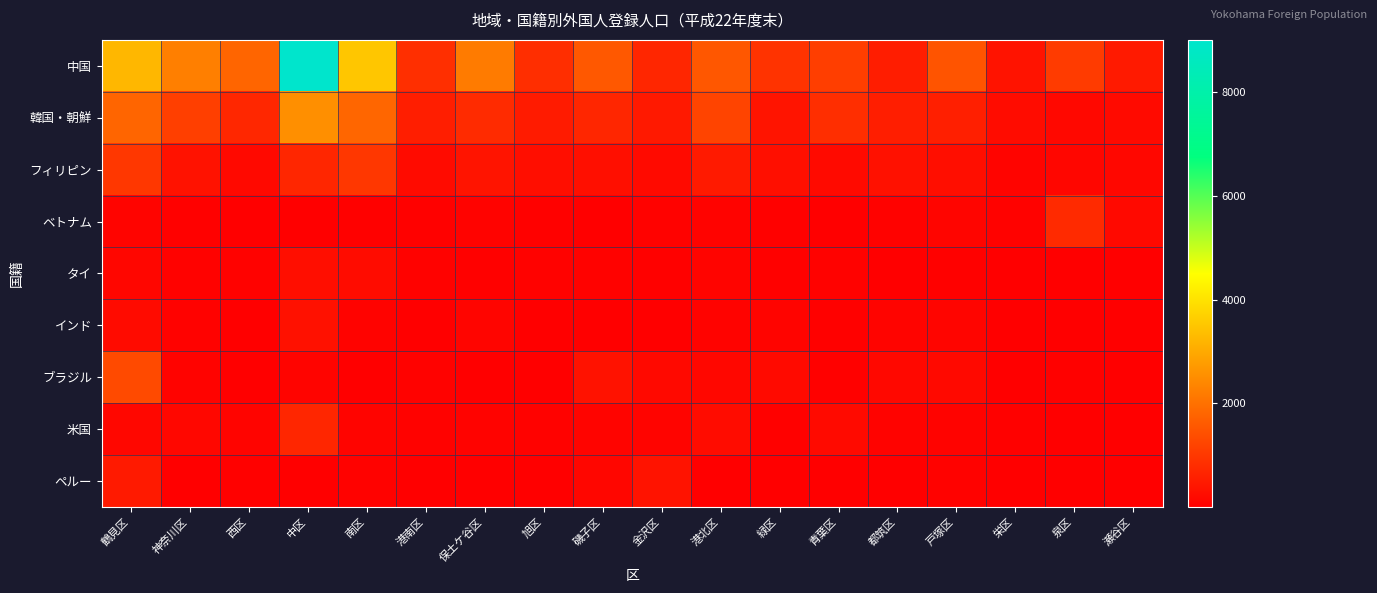

Which series changed the most between 鶴見区 and 都筑区?

中国